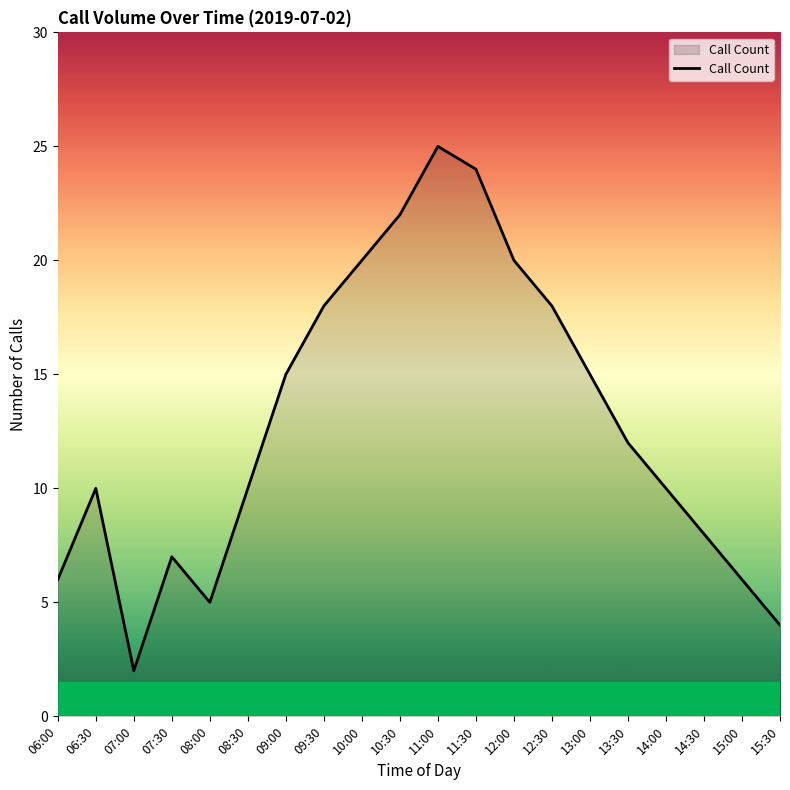

Between 06:00 and 07:00, which is larger?

06:00